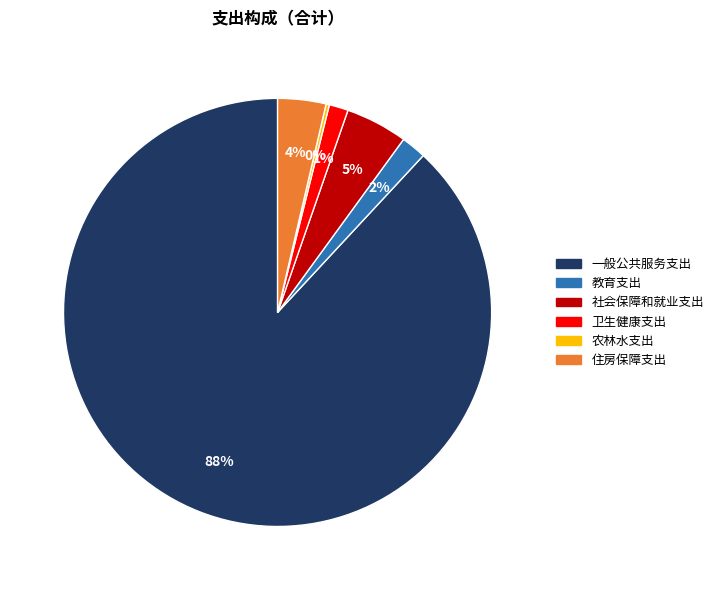

Combined, do 一般公共服务支出 and 教育支出 account for over 50%?

Yes